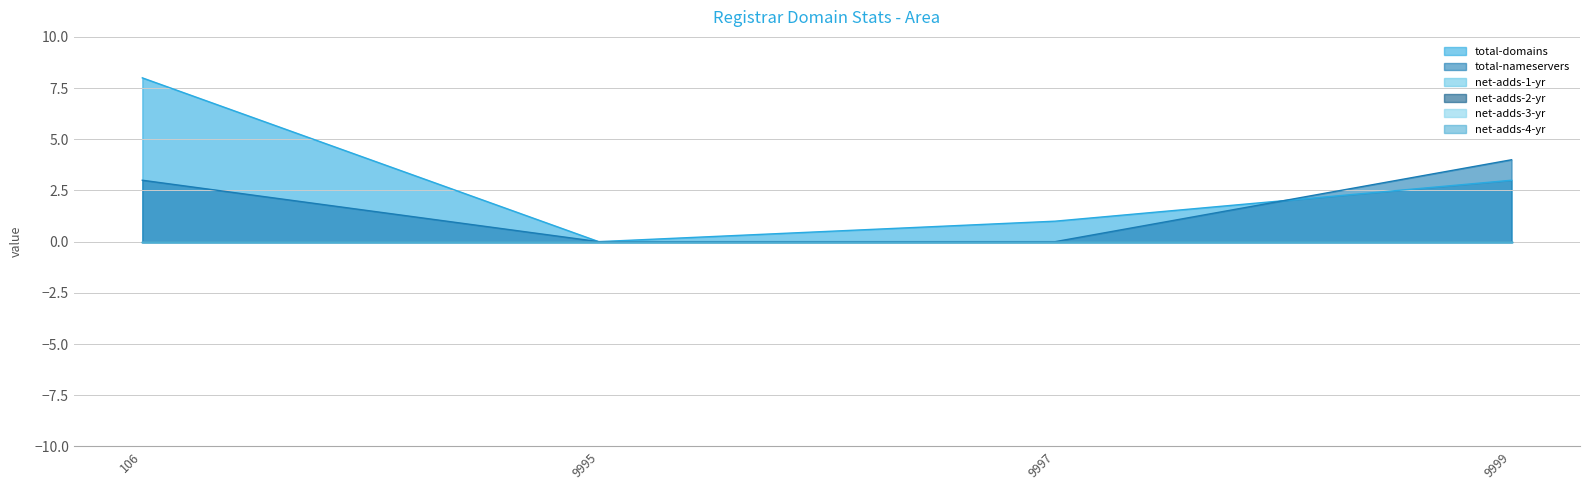

True or false: net-adds-3-yr has a value of 0 at 9995.

True